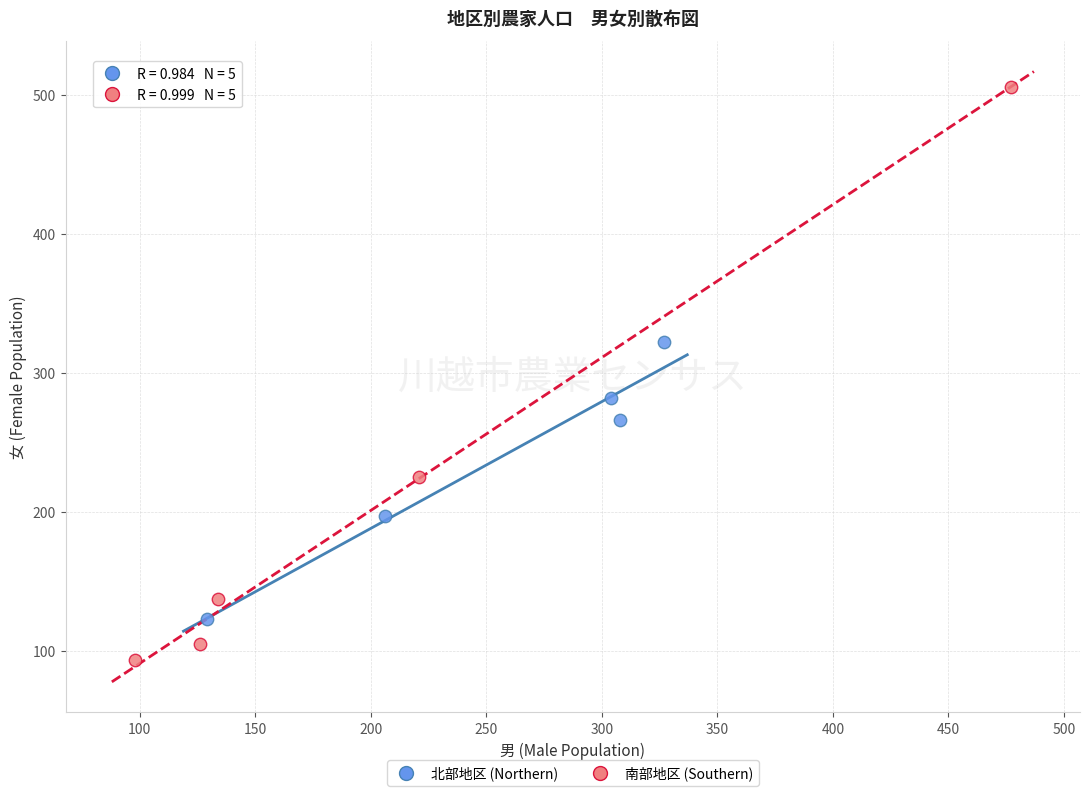

Which series has the widest spread of Y values?

南部地区 (Southern)